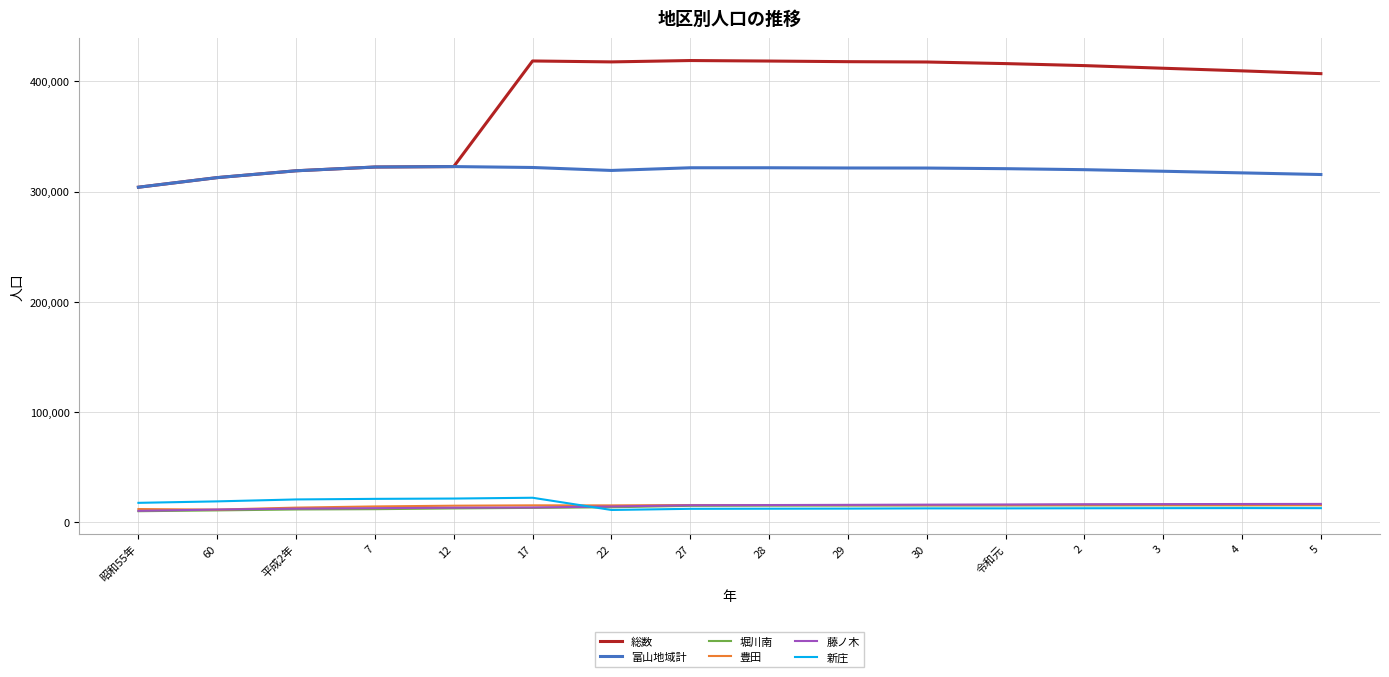

What is the minimum value for 新庄?

10916